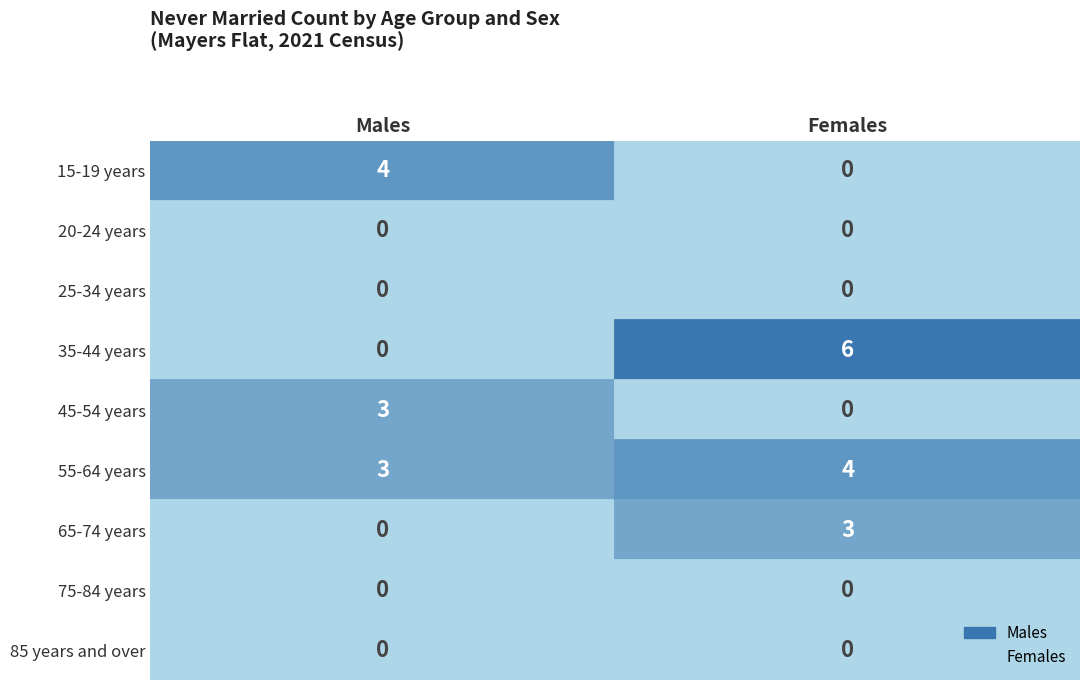

Rank the series at 75-84 years from lowest to highest value.

Males, Females